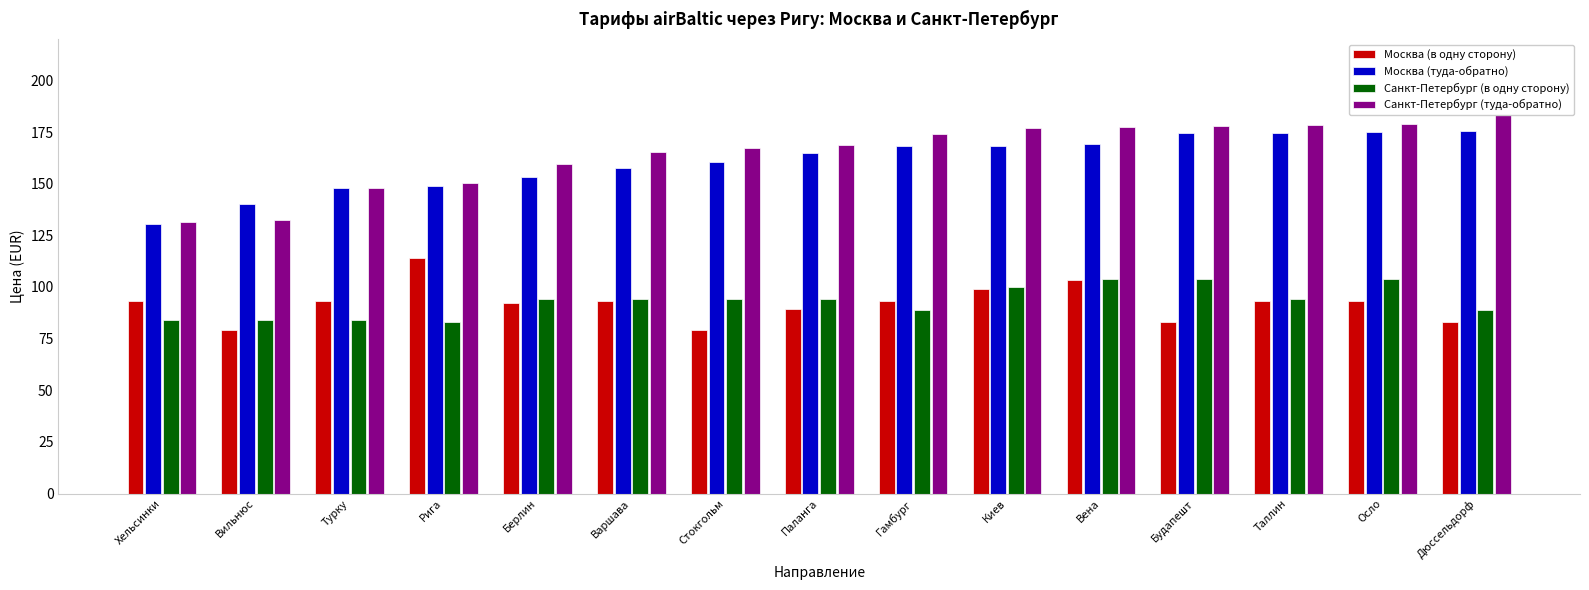

Rank the categories by Санкт-Петербург (в одну сторону) value from lowest to highest.

Рига, Хельсинки, Вильнюс, Турку, Дюссельдорф, Гамбург, Берлин, Варшава, Стокгольм, Паланга, Таллин, Киев, Вена, Будапешт, Осло